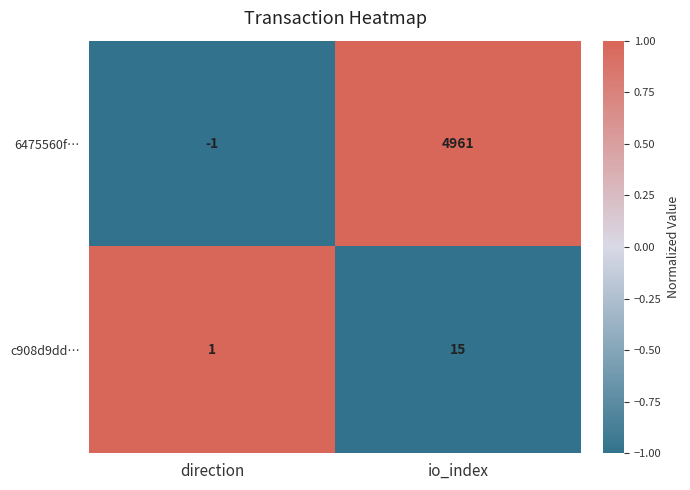

Between direction and io_index, which series saw the biggest shift?

6475560f…